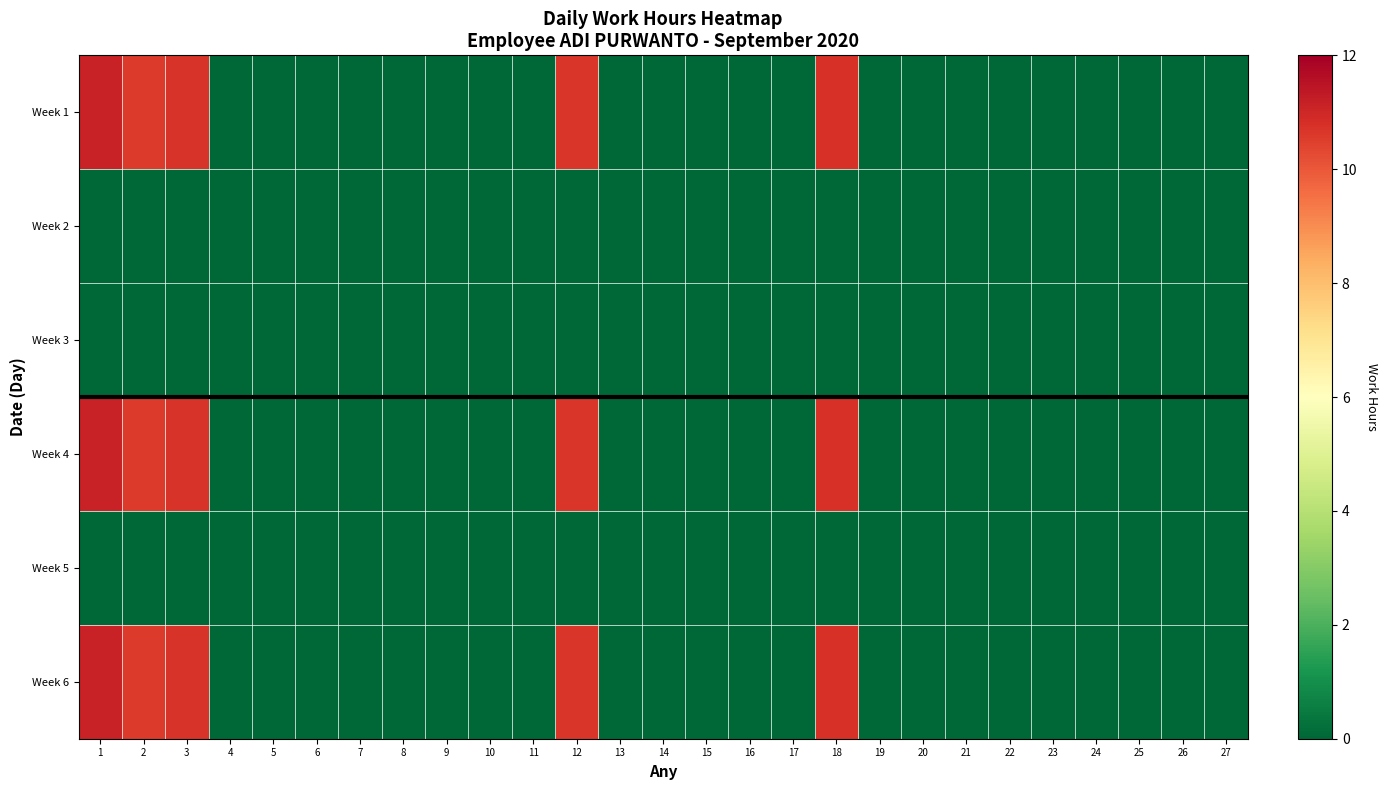

Which label corresponds to the largest value in the chart?

1